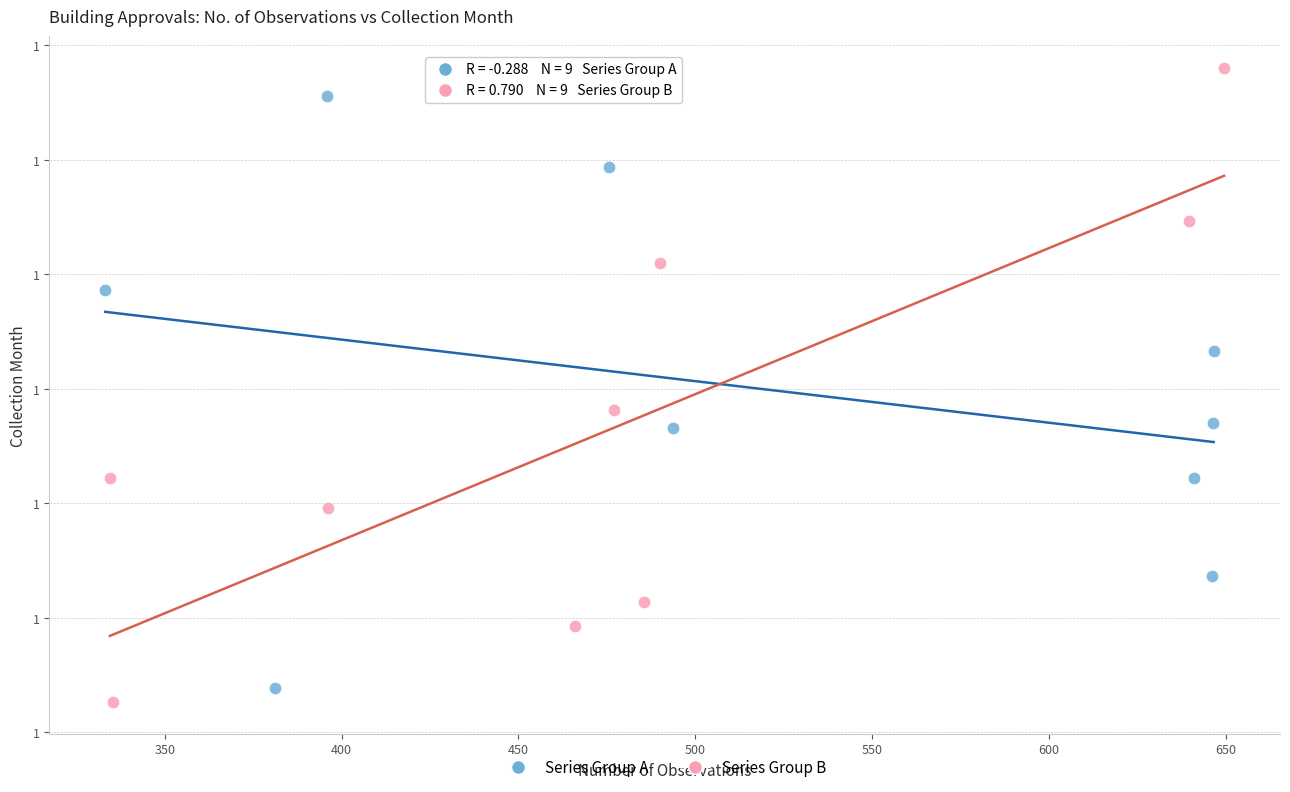

Which series reaches the maximum Y coordinate?

Series Group B